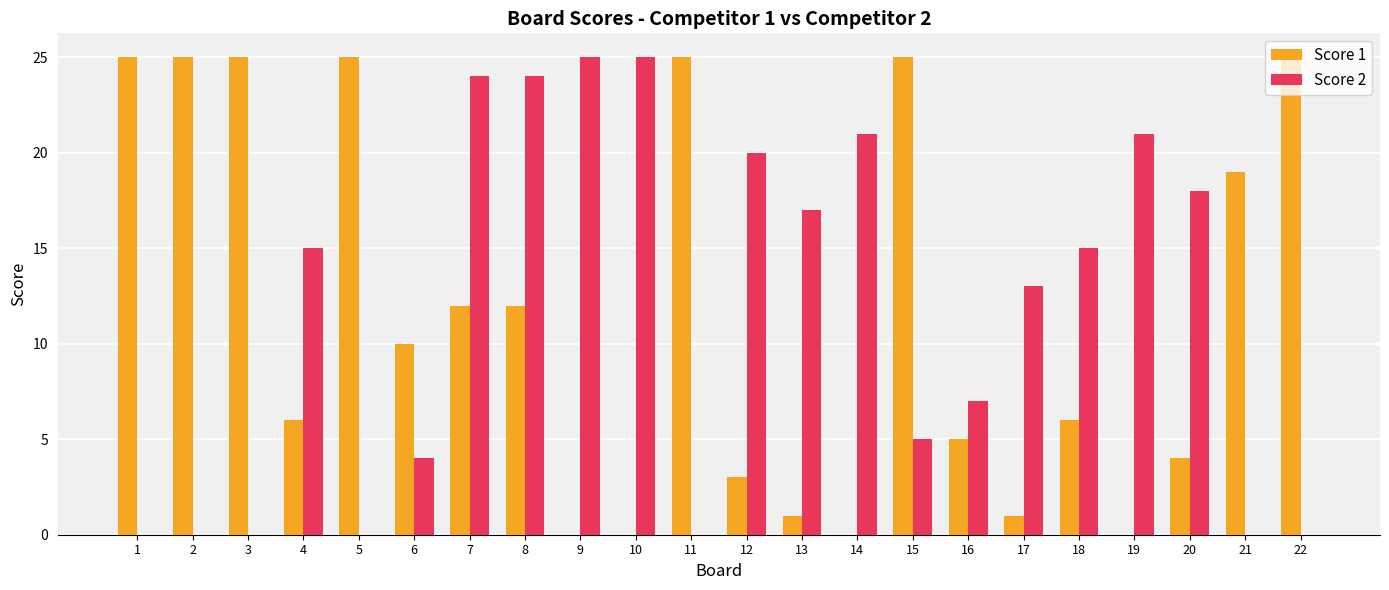

Is the value of Score 2 at 12 greater than the value of Score 1 at 17?

Yes